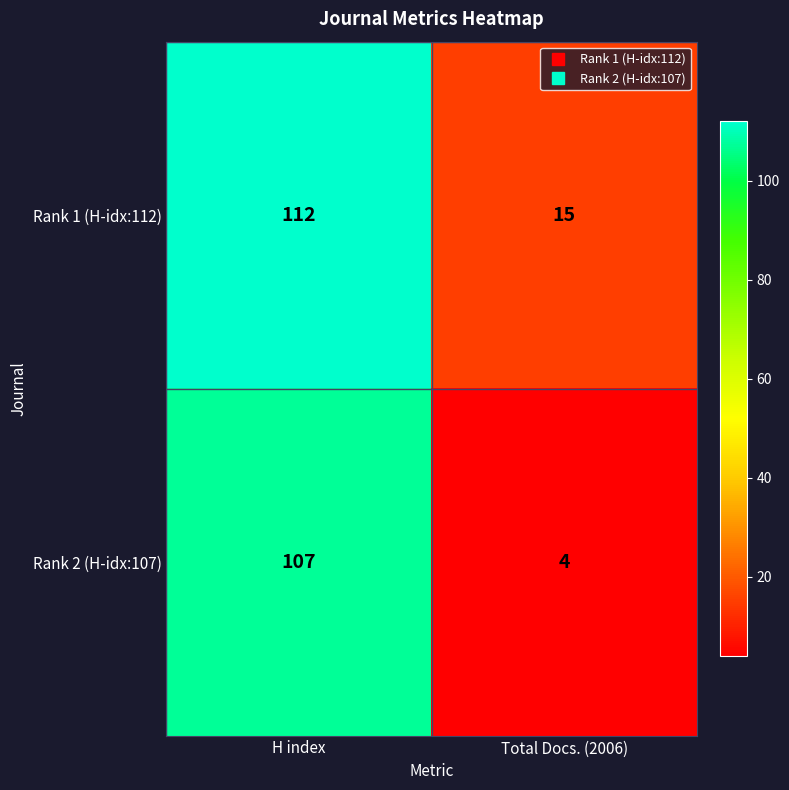

Which label corresponds to the smallest value in the chart?

Total Docs. (2006)